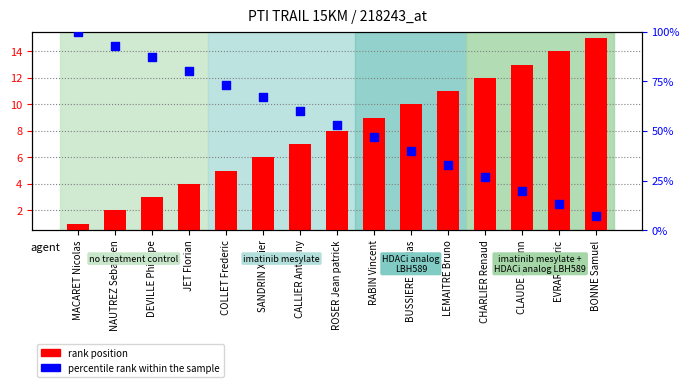

At how many categories does at least one series exceed 51?

8